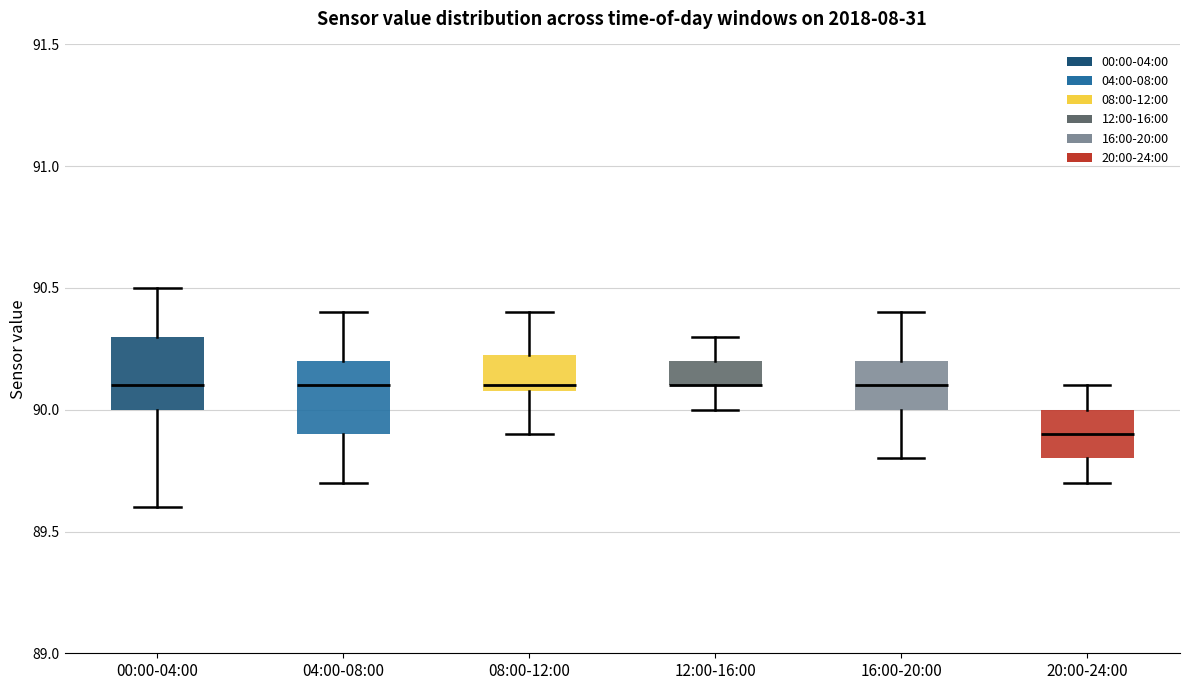

Where does the upper whisker of the box for 04:00-08:00 end on the y-axis? The values are not printed on the chart, so give them approximately, as read against the axis.

90.40